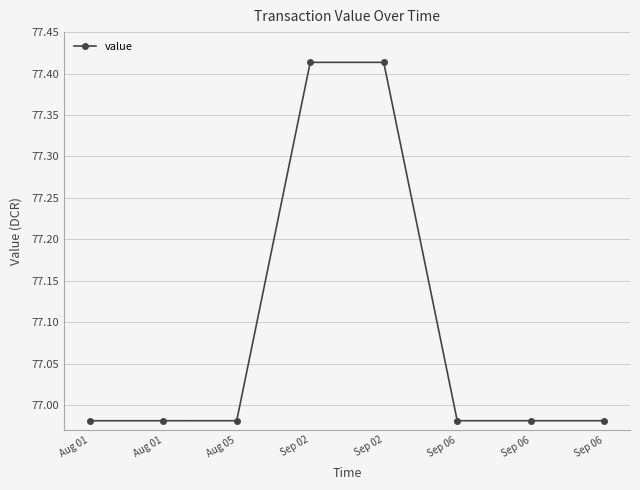

What is the value of the 3rd point from the left?

77.0